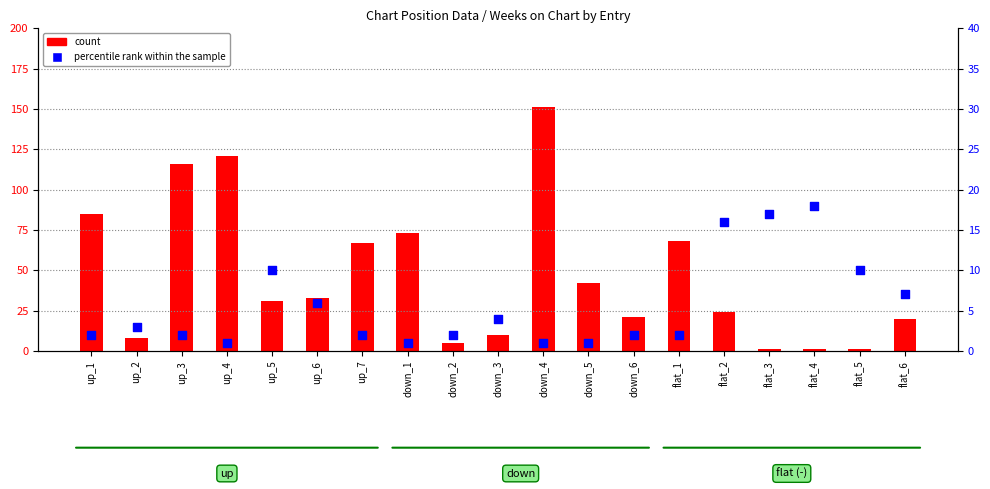

Which series reaches the minimum Y coordinate?

count